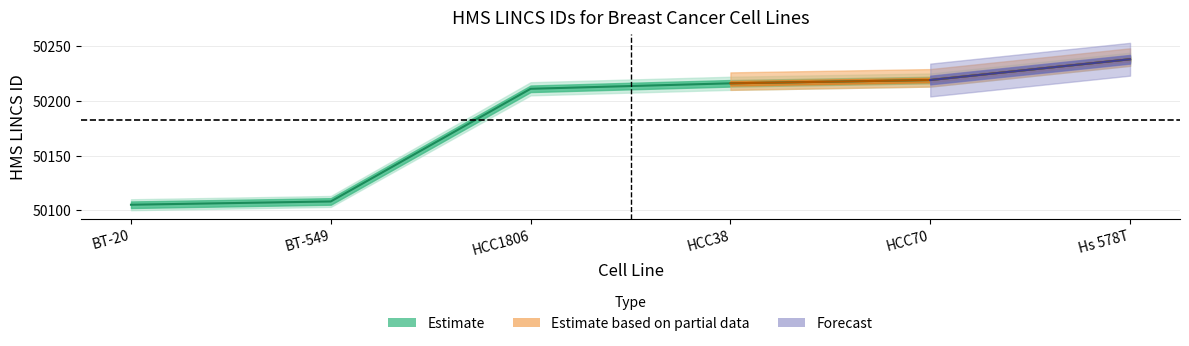

What is the change in value from BT-549 to HCC38?

+108